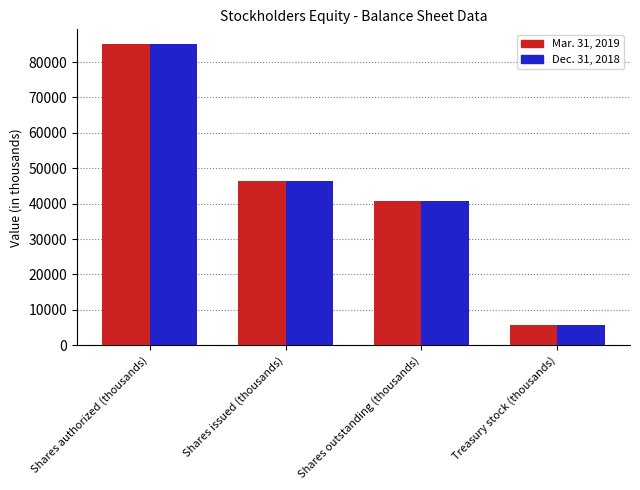

How many distinct data groups are displayed?

2